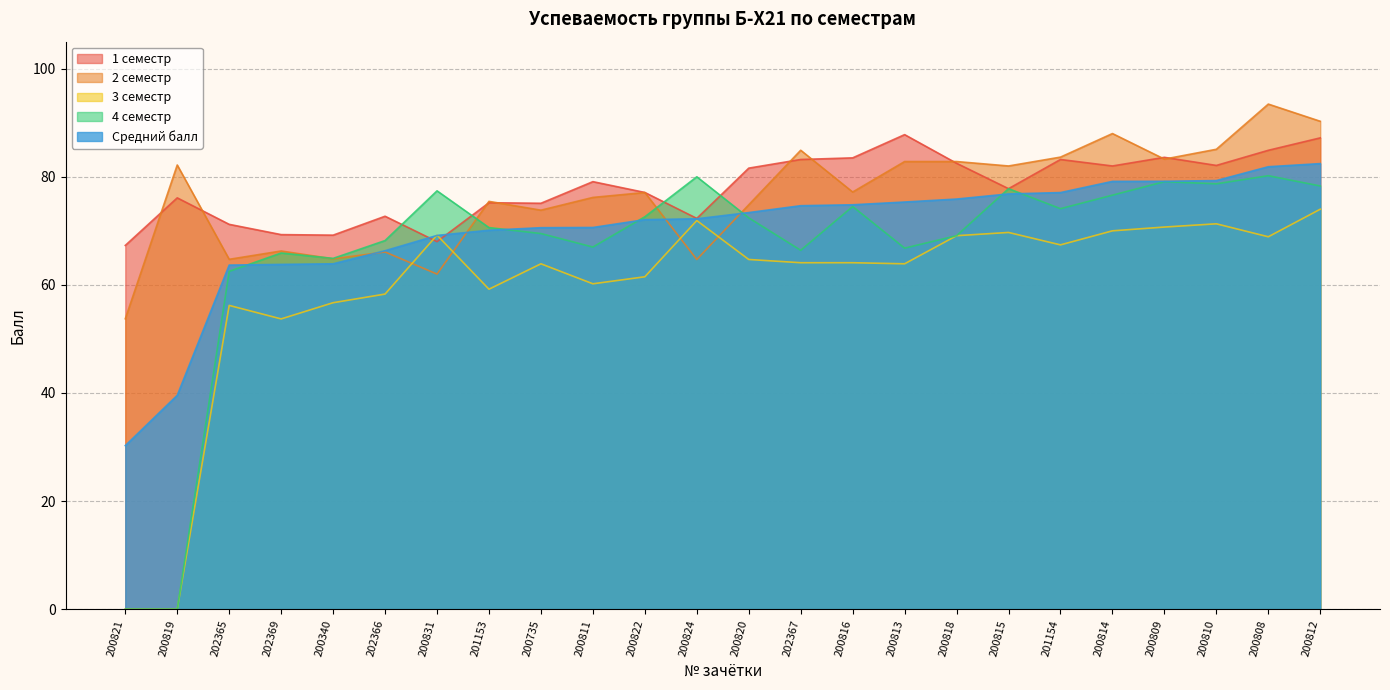

Count the number of categories in the chart.

24